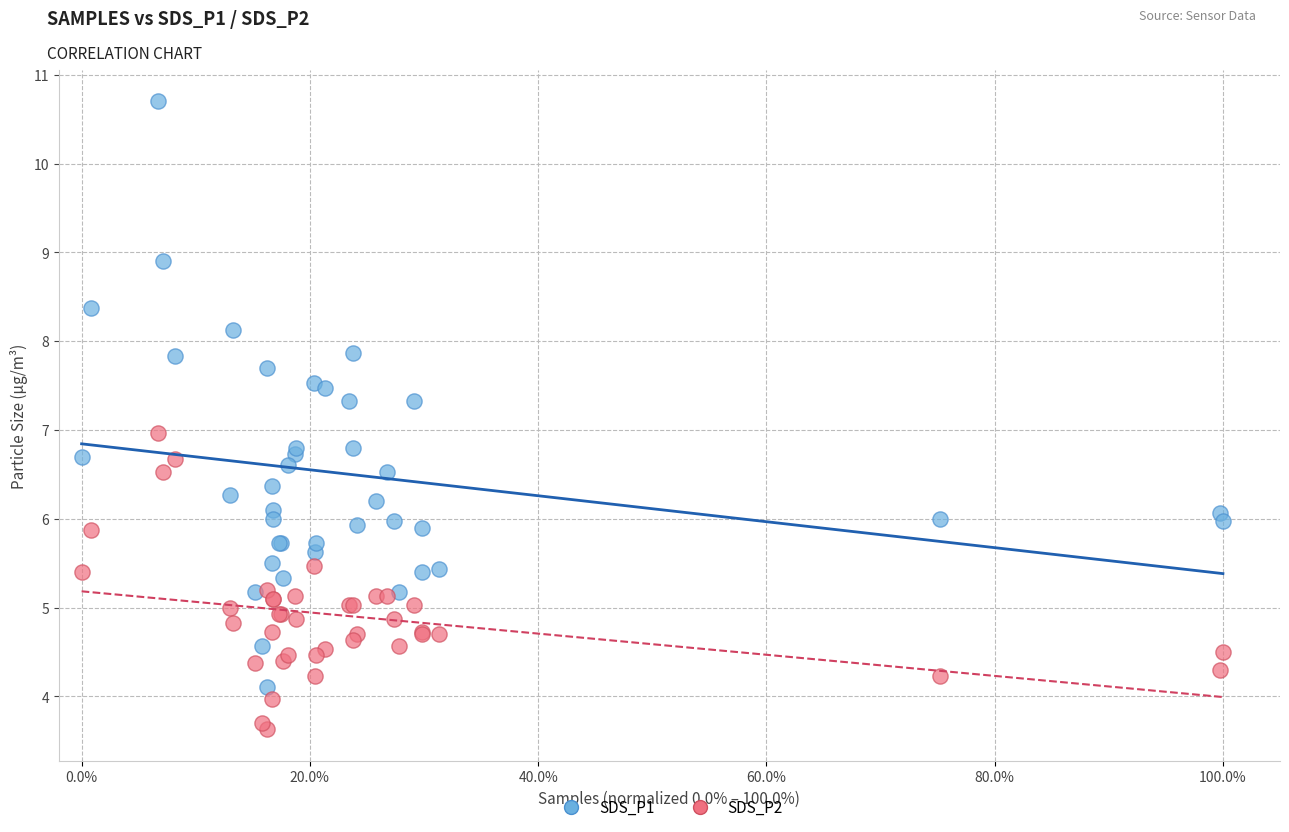

What are all the series names shown in the legend?

SDS_P1, SDS_P2